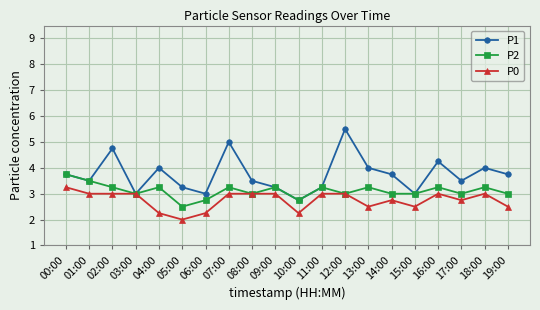

The value of P2 at 15:00 is 3.0. True or false?

True